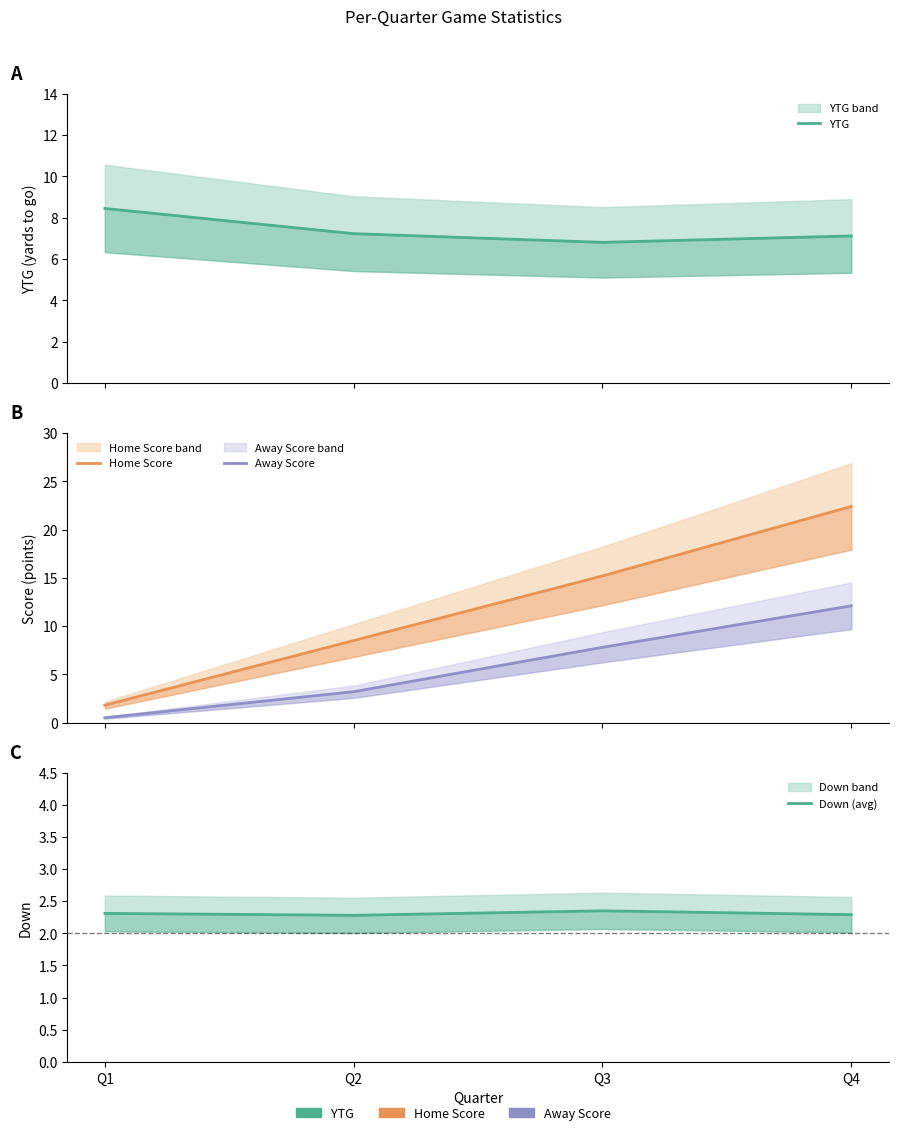

True or false: Down (avg) has a value of 2.3 at Q1.

True